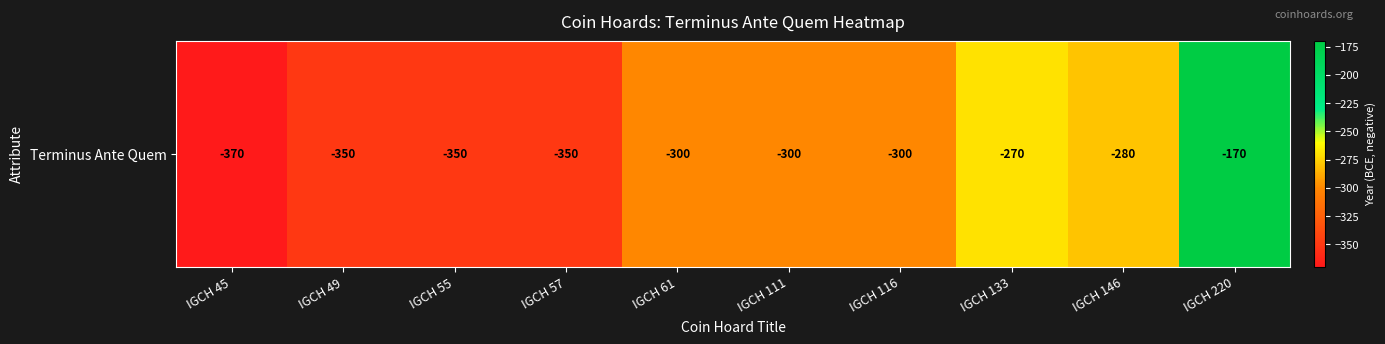

Rank the categories by value from highest to lowest.

IGCH 220, IGCH 133, IGCH 146, IGCH 61, IGCH 111, IGCH 116, IGCH 49, IGCH 55, IGCH 57, IGCH 45